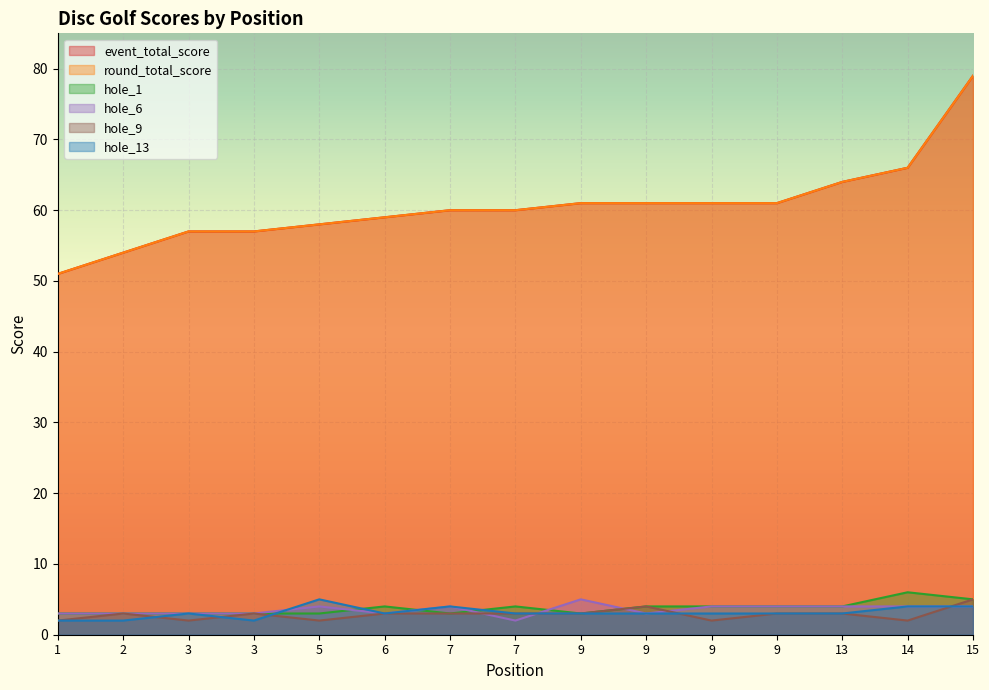

How many lines are shown in the chart?

6